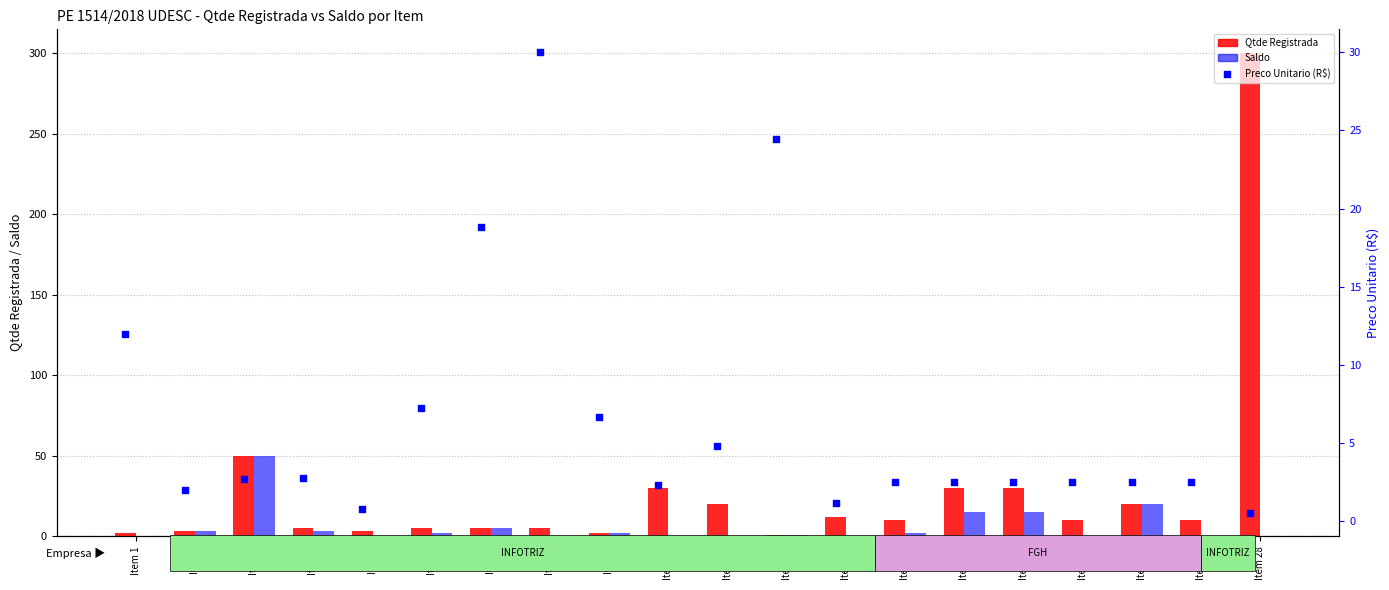

What are all the series names shown in the legend?

Qtde Registrada, Saldo, Preco Unitario (R$)